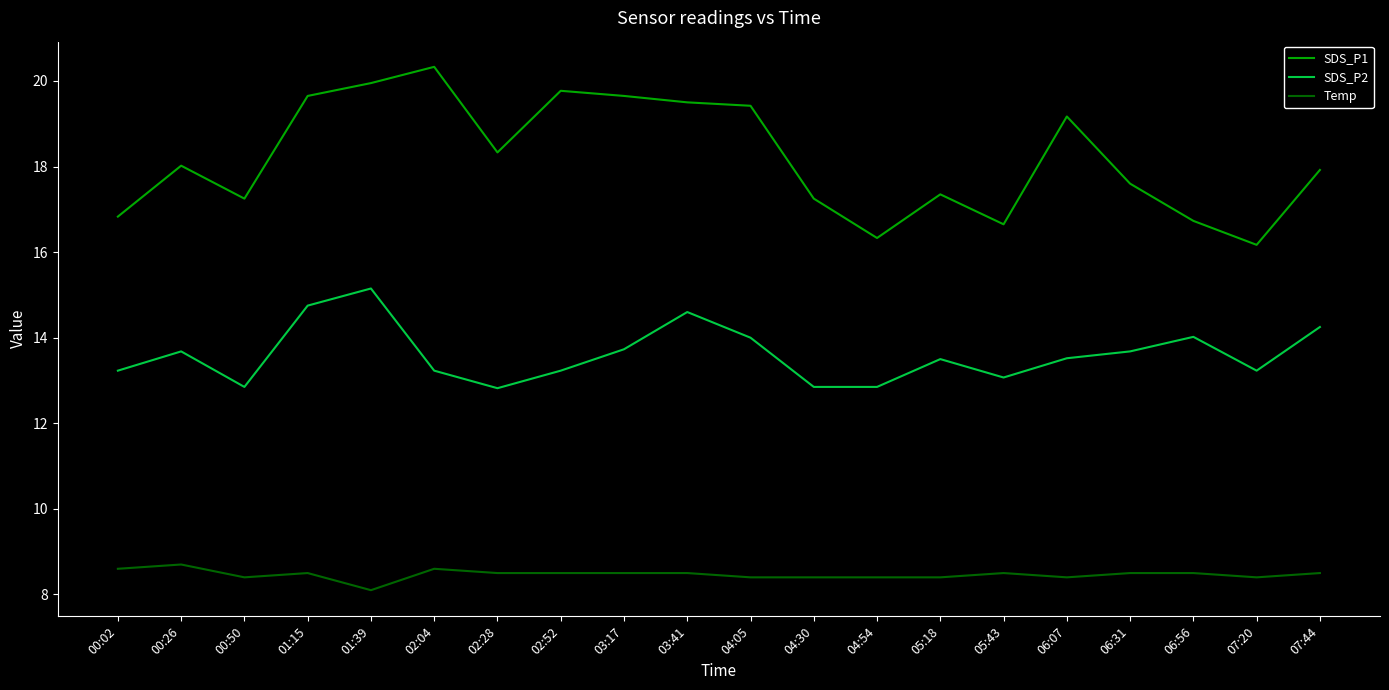

At which label does SDS_P2 first exceed 13?

00:02